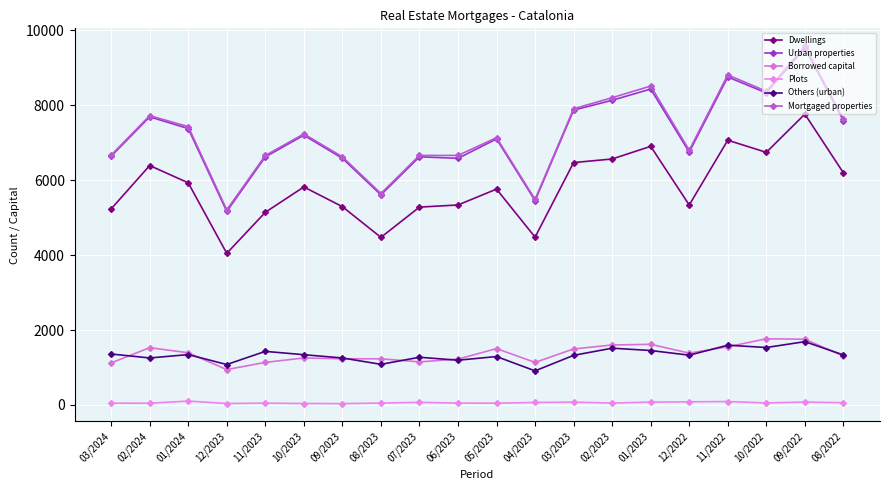

Which category has the highest value in the Plots series?

01/2024